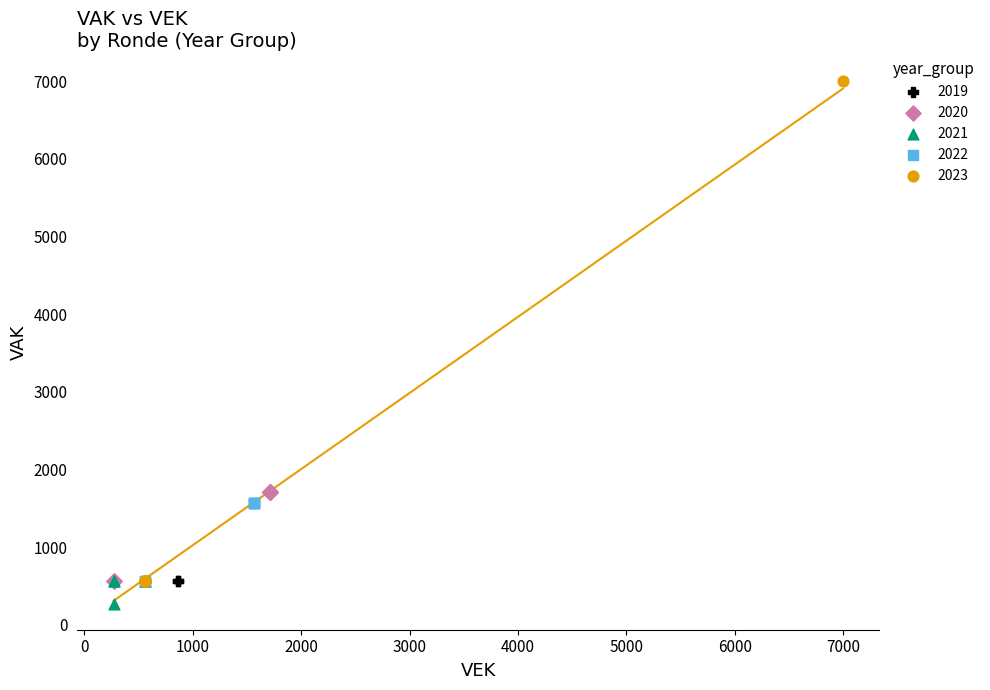

Which series reaches the maximum Y coordinate?

2023